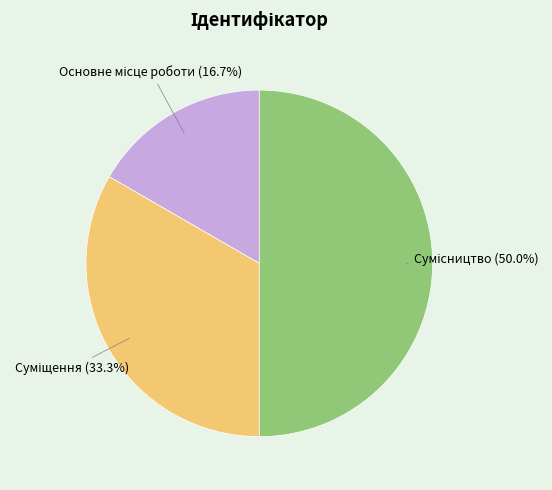

Count the number of slices in the pie.

3